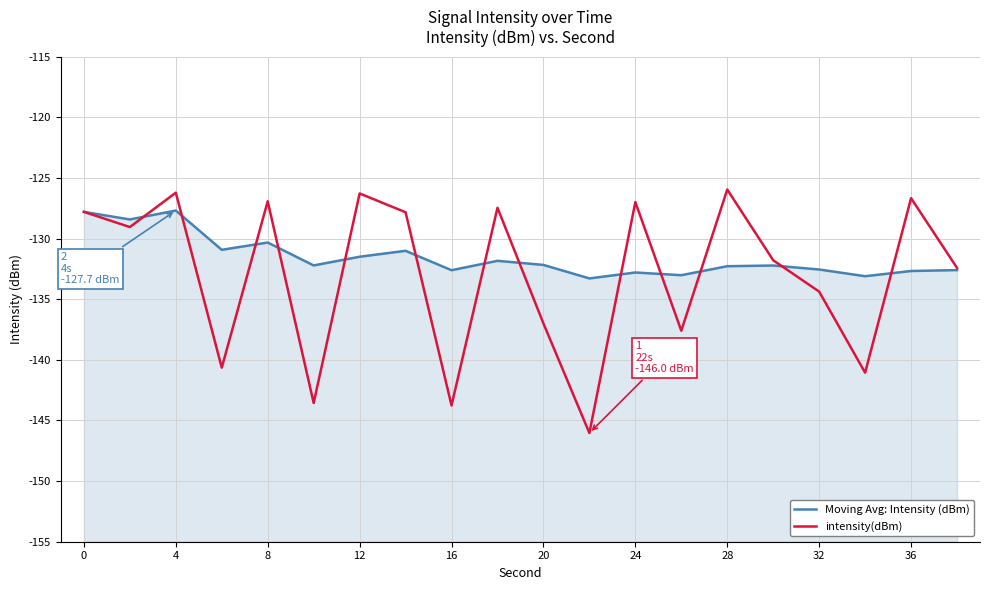

What value does the Moving Avg: Intensity (dBm) series have at 20?

-132.2